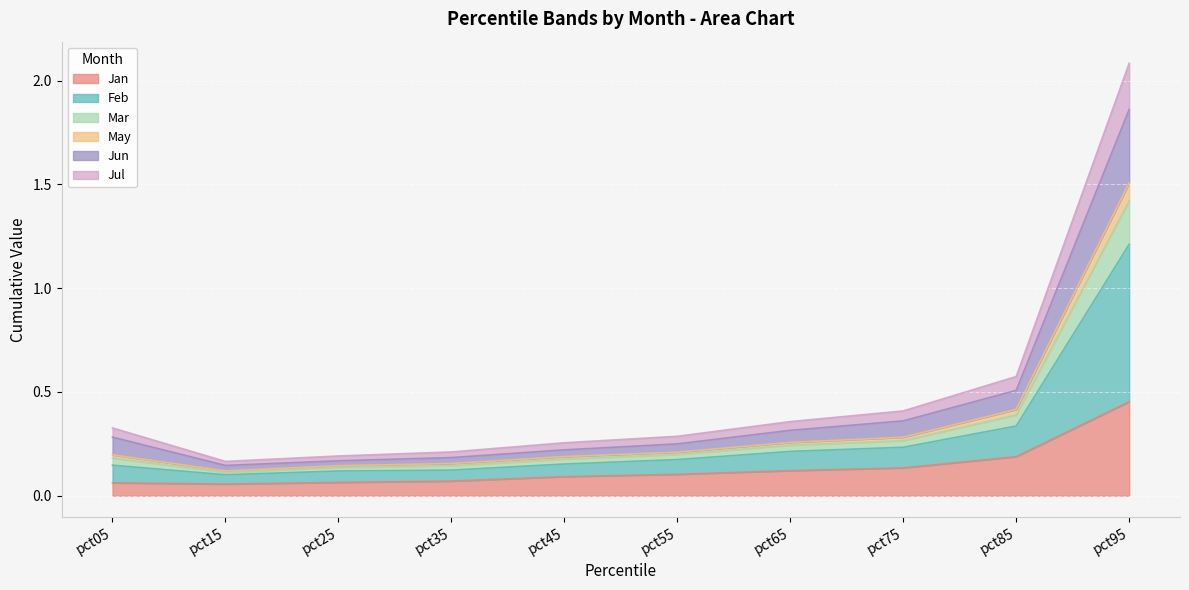

Between pct35 and pct25, which is larger?

pct35